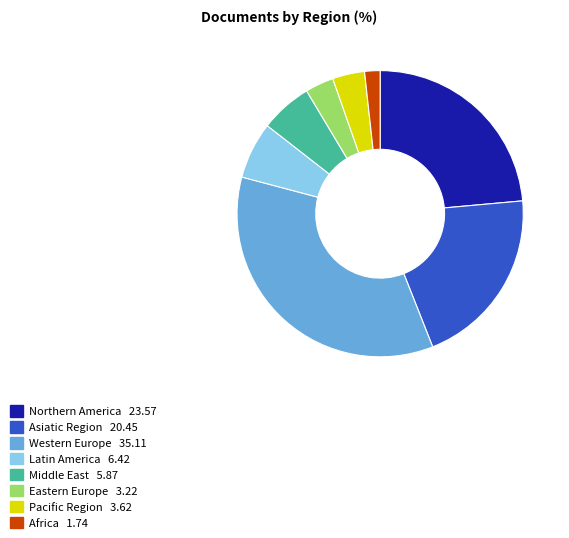

How many slices are in this pie chart?

8